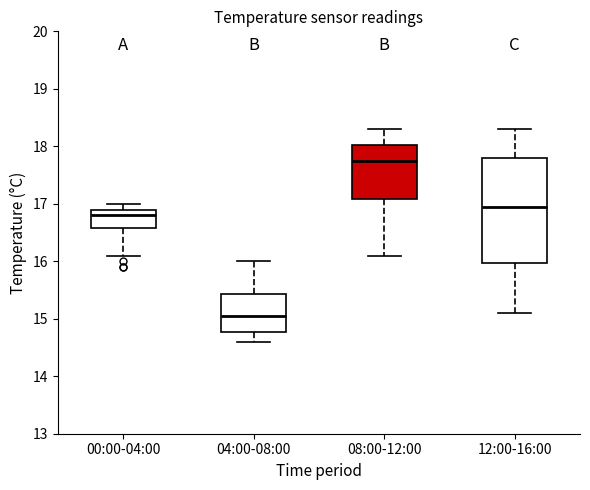

Which box is the tallest, from its lower edge to its upper edge?

12:00-16:00